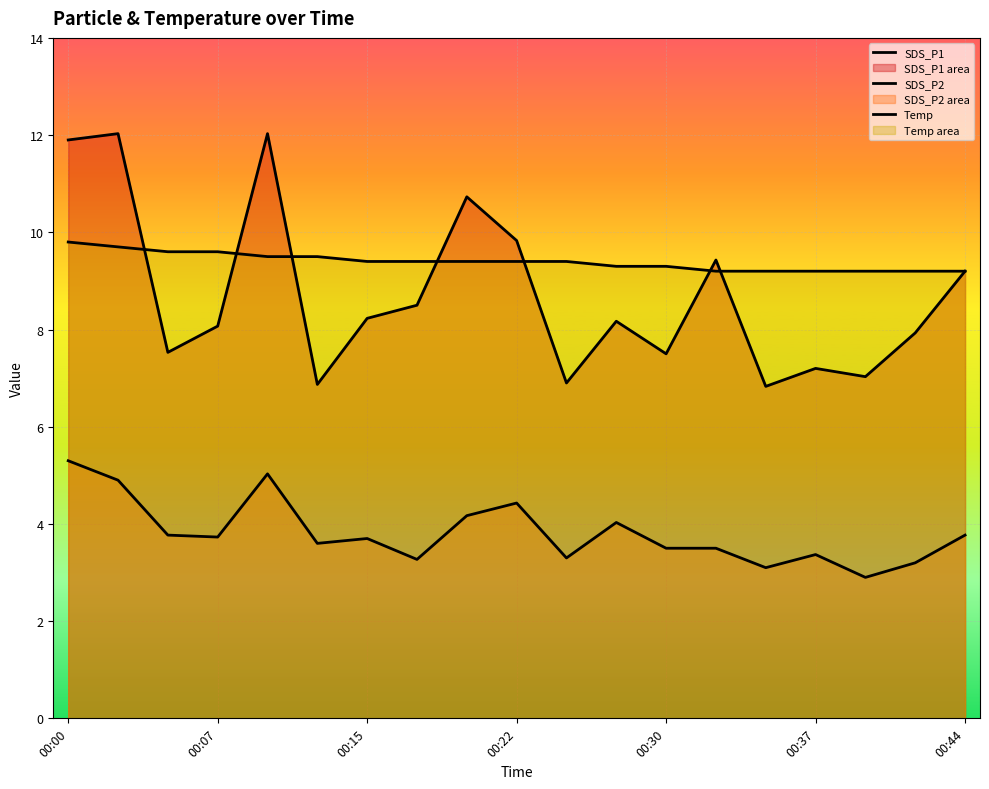

What is the average value of the SDS_P1 series?

8.7